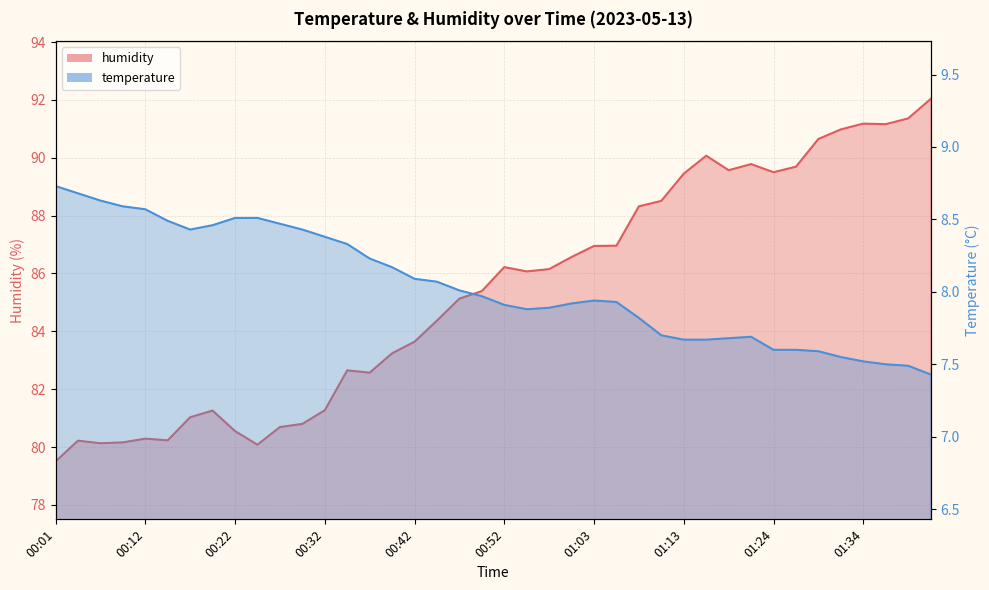

How many interior local valleys does the humidity series have?

8